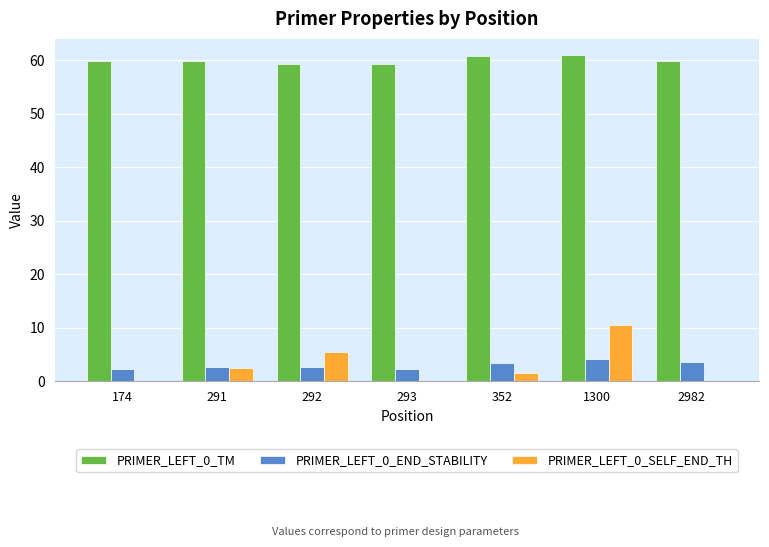

The PRIMER_LEFT_0_TM series shows 31.9 at 292. True or false?

False